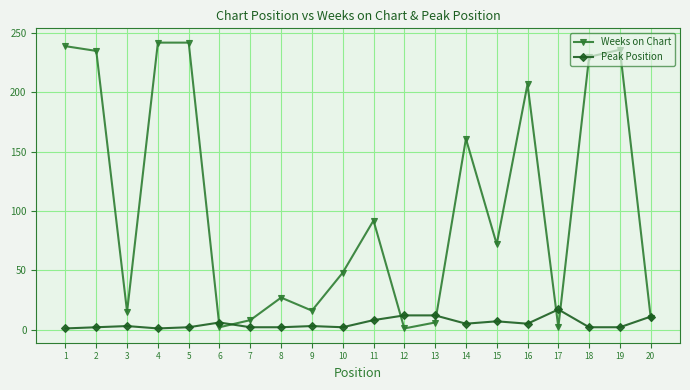

What is the highest value of the Weeks on Chart series?

242